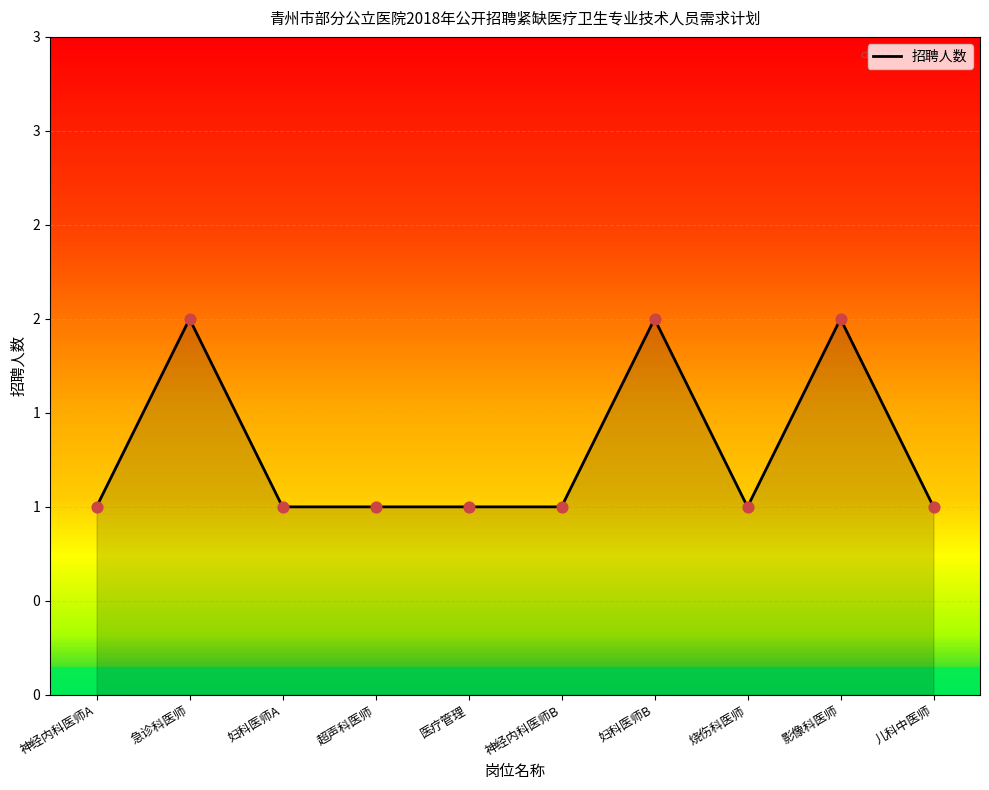

Which has a higher value, 儿科中医师 or 妇科医师A?

儿科中医师